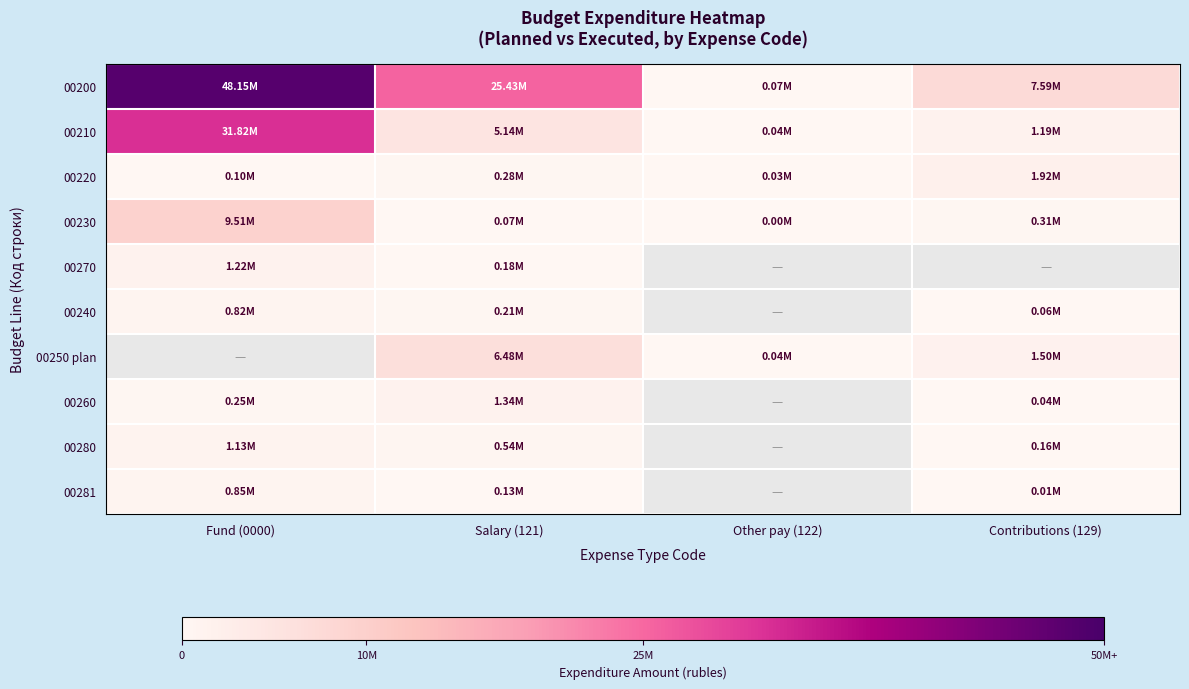

Which series has the largest range (max minus min)?

00200